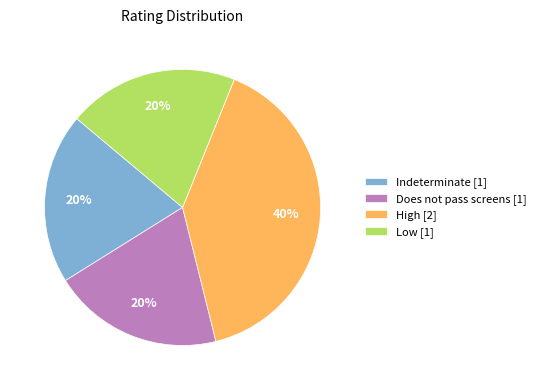

To the nearest percent, what is the combined percentage of Indeterminate [1] and Does not pass screens [1]?

40%